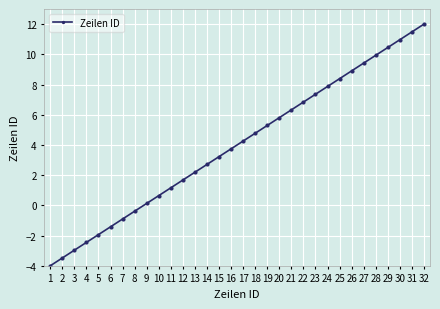

What is the average value?

4.0